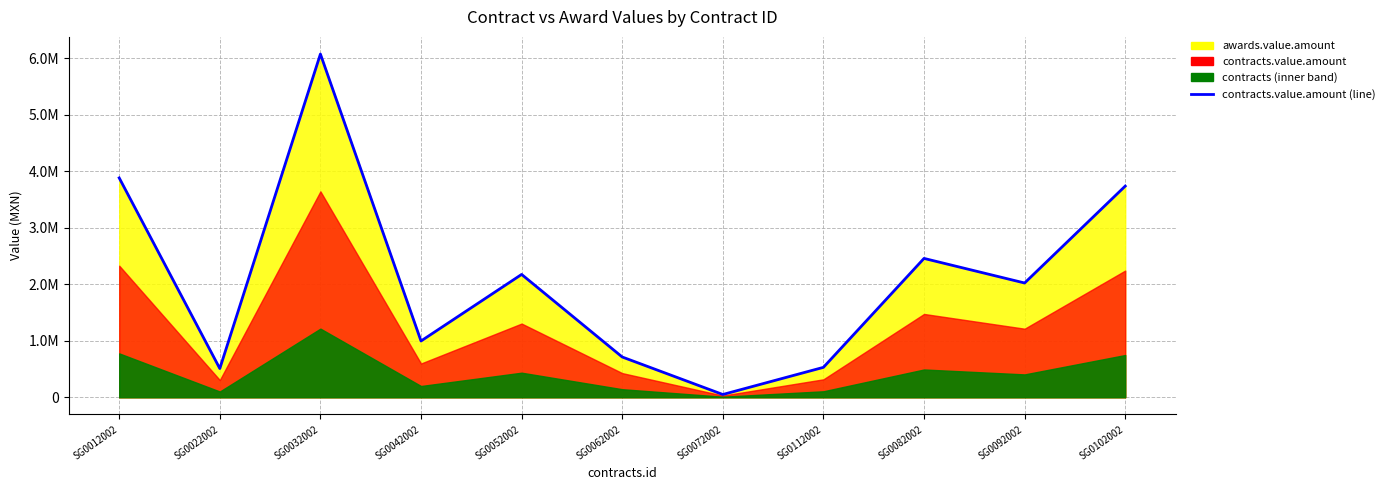

What is the label of the 5th point from the right?

SG0072002